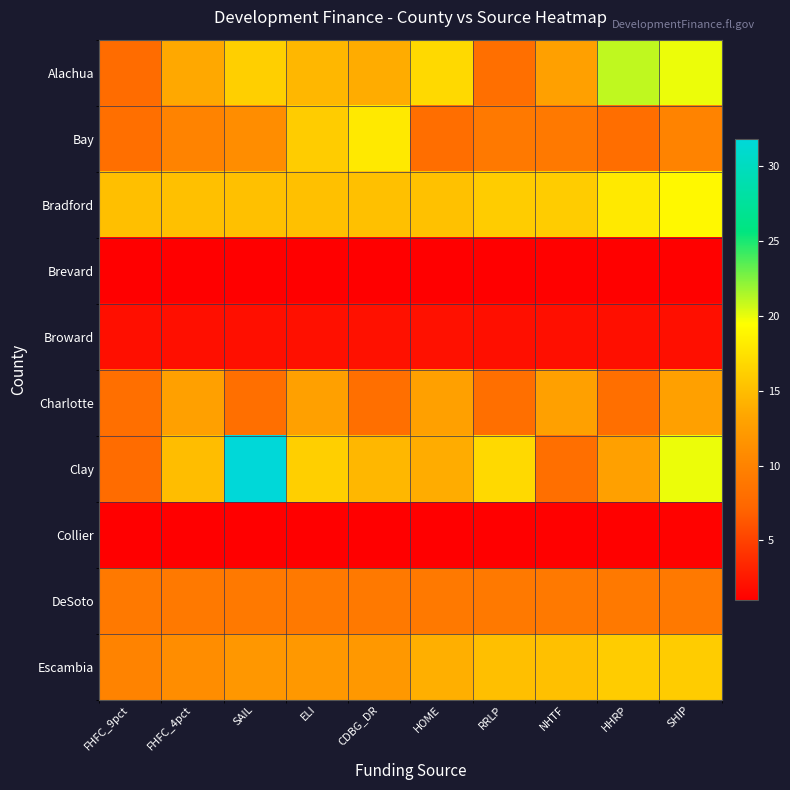

Rank the series by their maximum value, from lowest to highest.

Brevard, Collier, Broward, DeSoto, Charlotte, Escambia, Bay, Bradford, Alachua, Clay